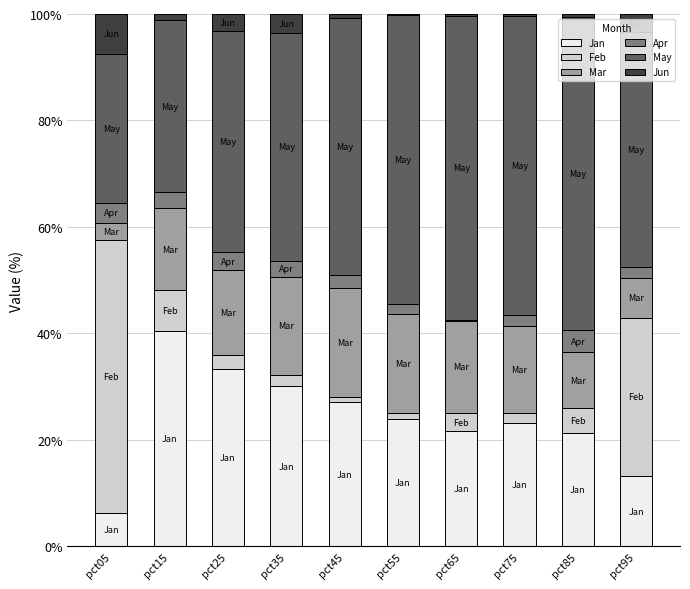

What is the total value across all series at pct05?

100.0